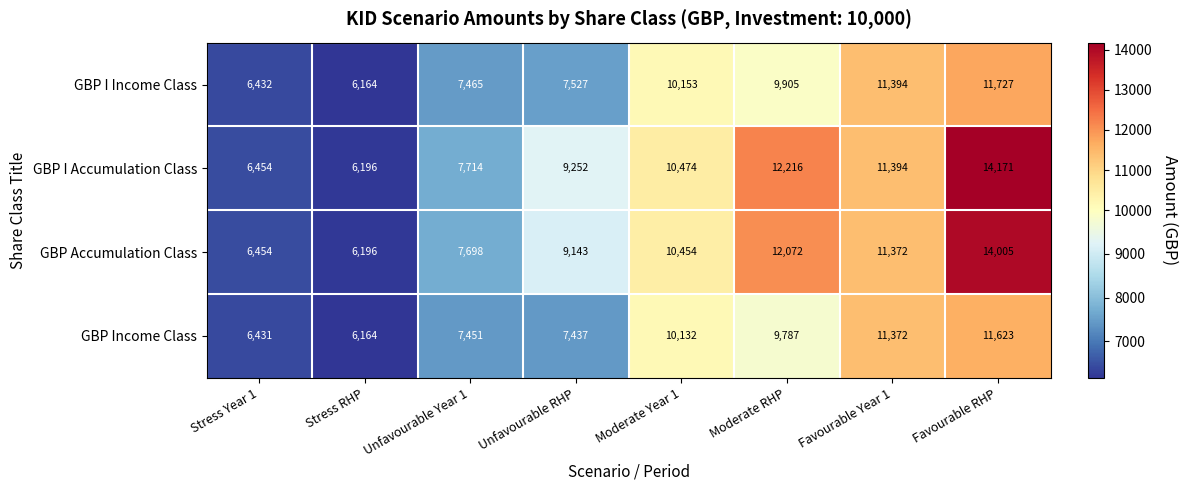

What is the sum of the GBP Income Class values at Stress Year 1 and Moderate Year 1?

16563